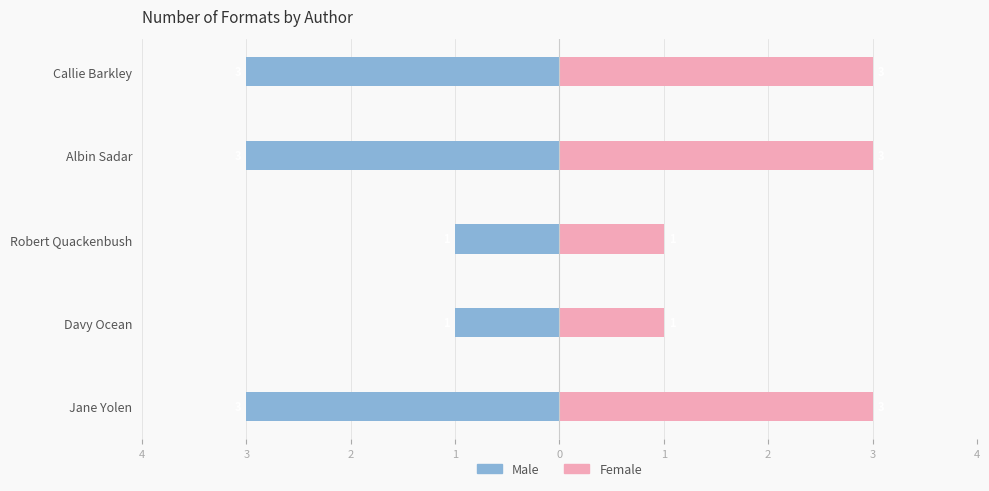

Reading right to left, what are all the values shown in this chart?

Male: -3	-3	-1	-1	-3
Female: 3	3	1	1	3